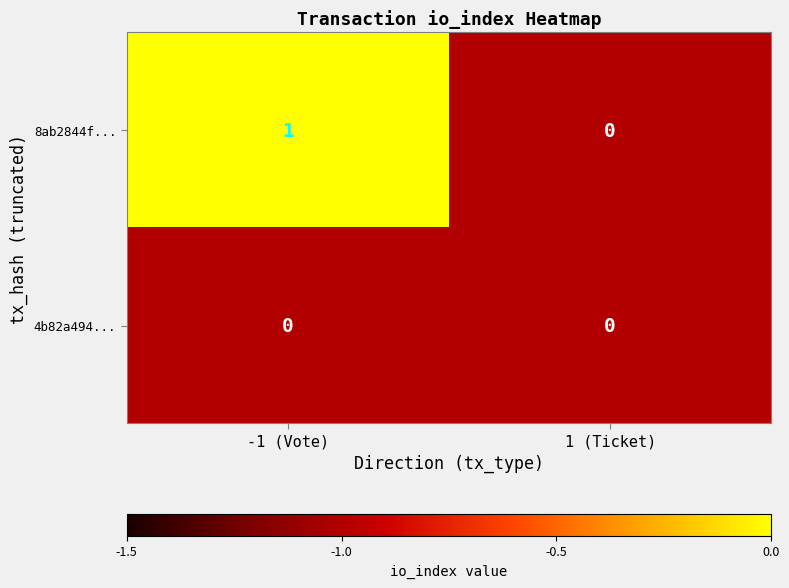

Reading right to left, extract all data points from this chart.

8ab2844f...: 1 (Ticket)=0	-1 (Vote)=1
4b82a494...: 1 (Ticket)=0	-1 (Vote)=0